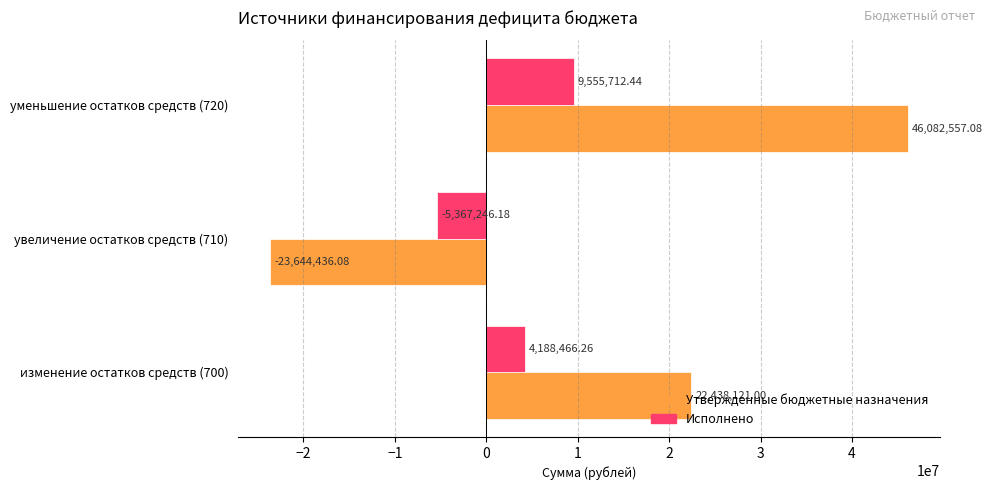

What is the difference between the second highest and minimum values in the Утвержденные бюджетные назначения series?

46082557.1